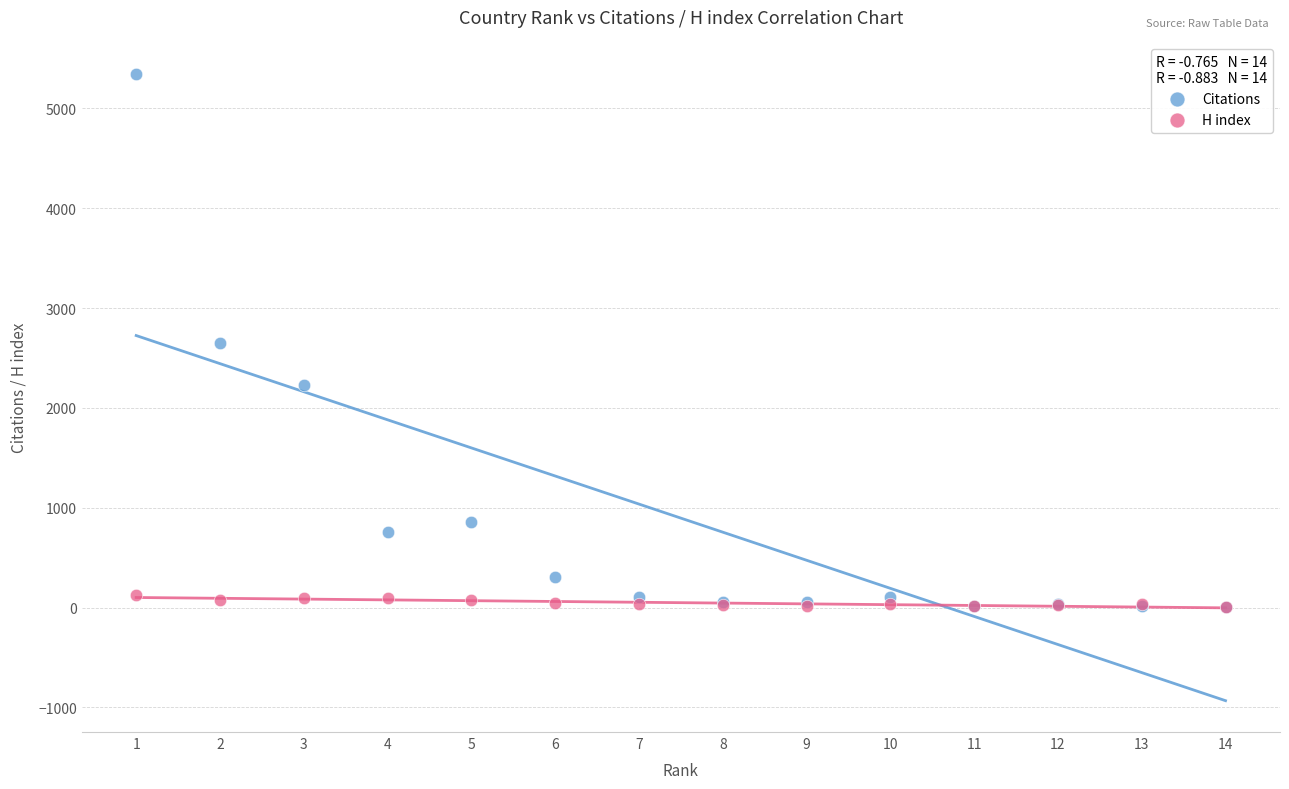

Which series contains the highest Y value?

Citations